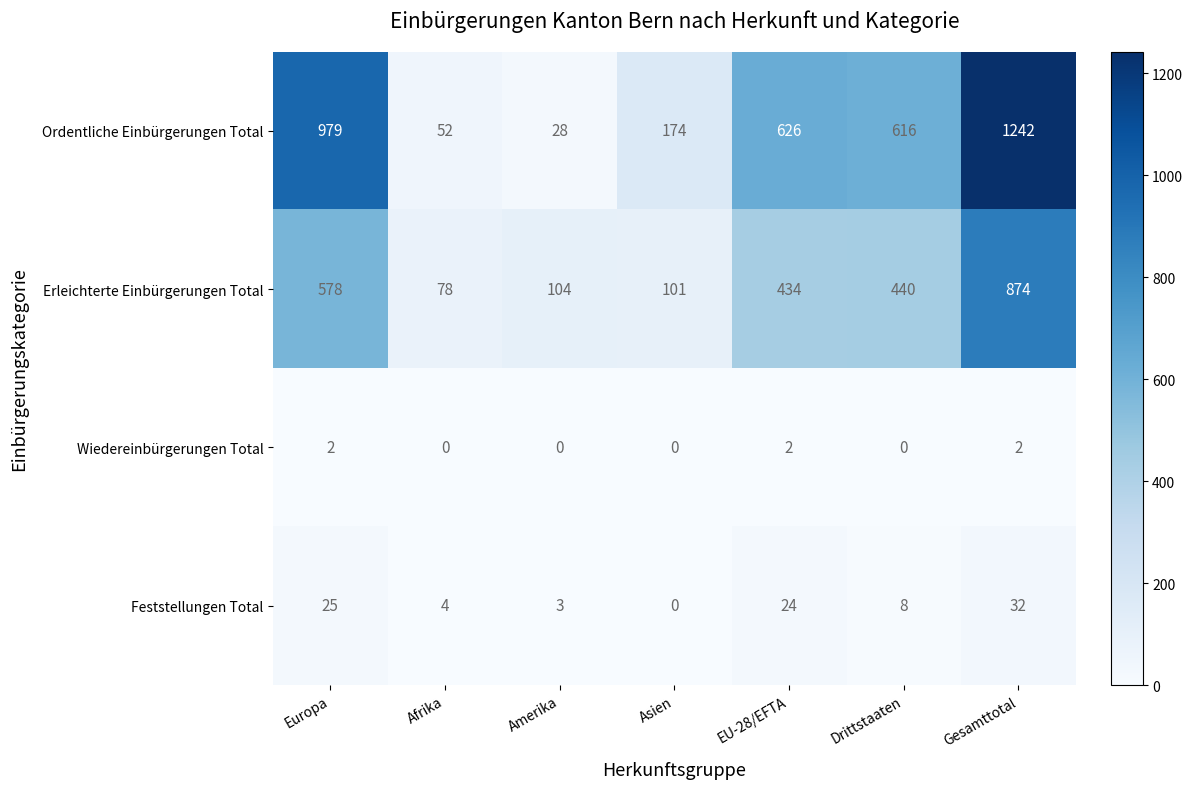

What is the greatest value displayed?

1242